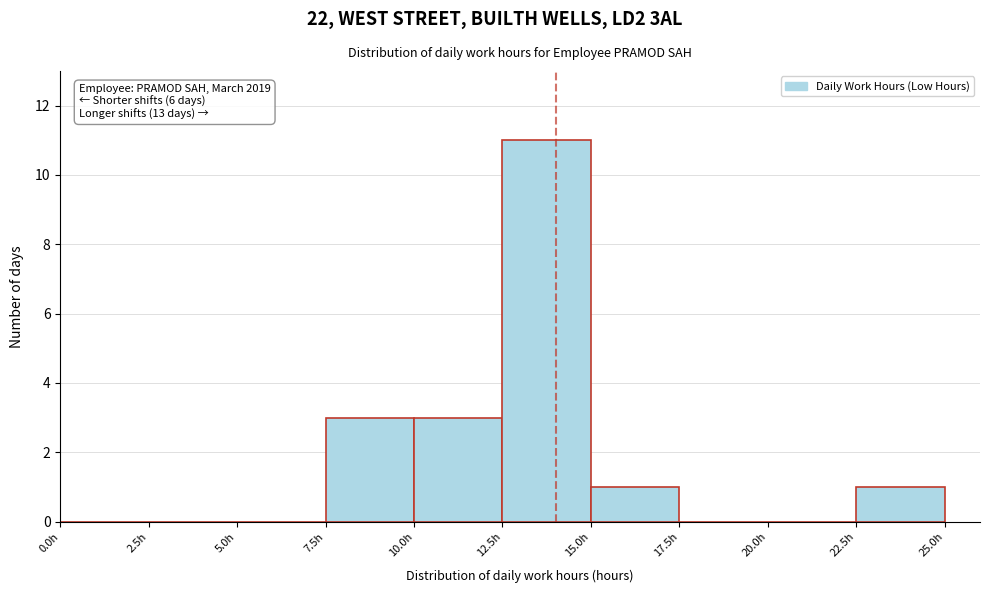

Over which range of the x-axis is the bar tallest?

12.5 to 15.0